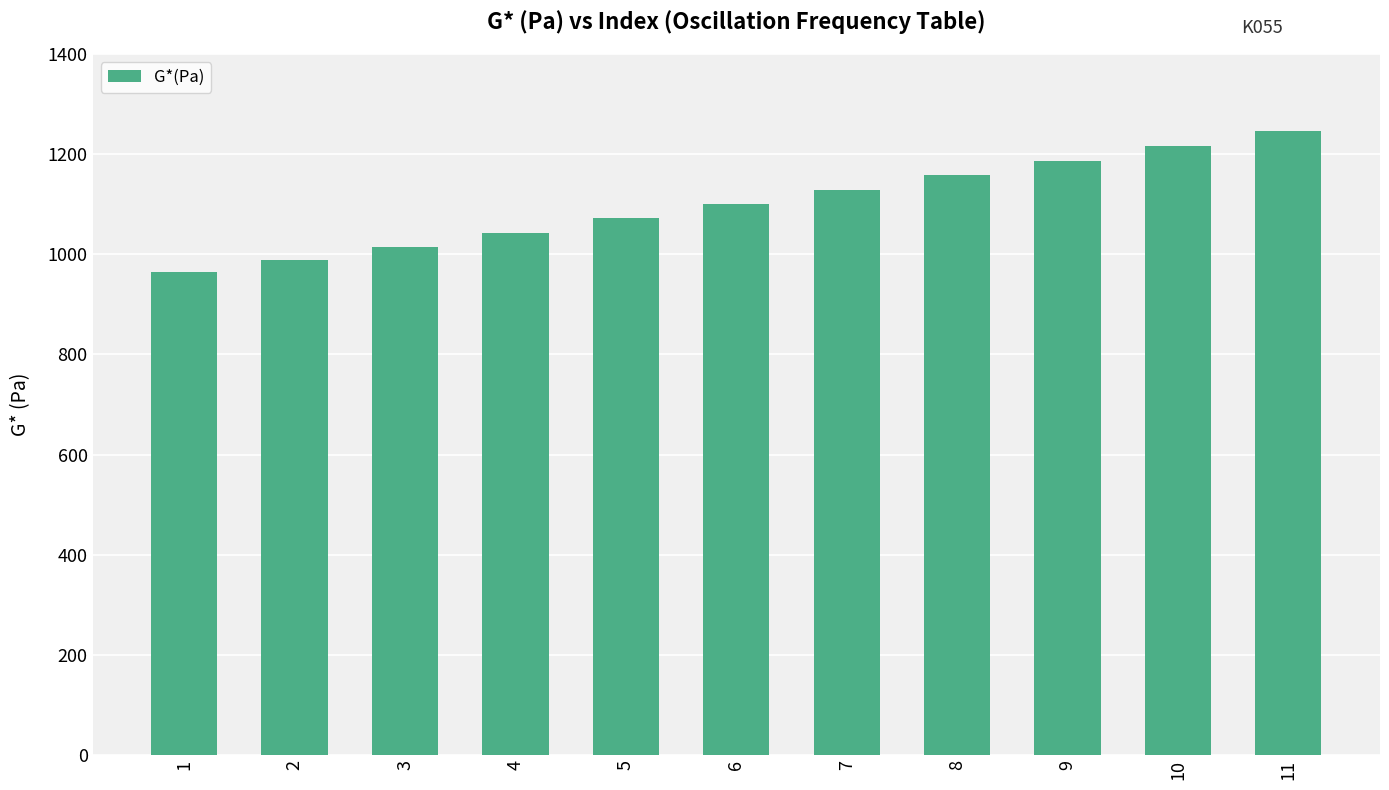

Approximately how many times larger is the value at 1 compared to 11?

0.8